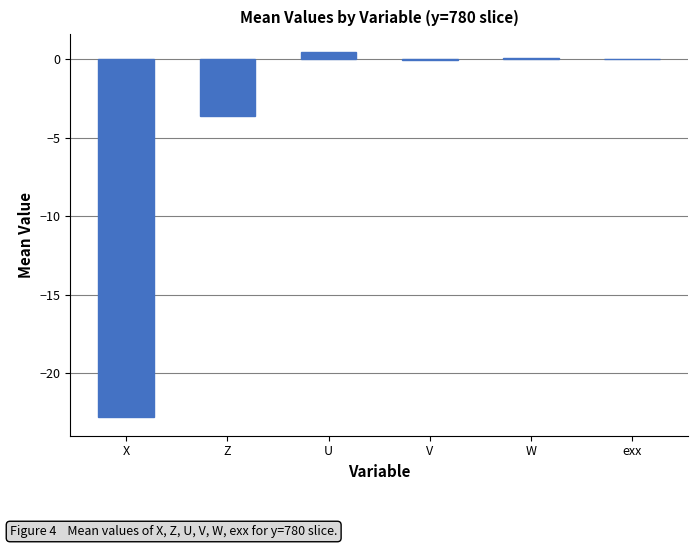

The value at Z is -4.9. True or false?

False